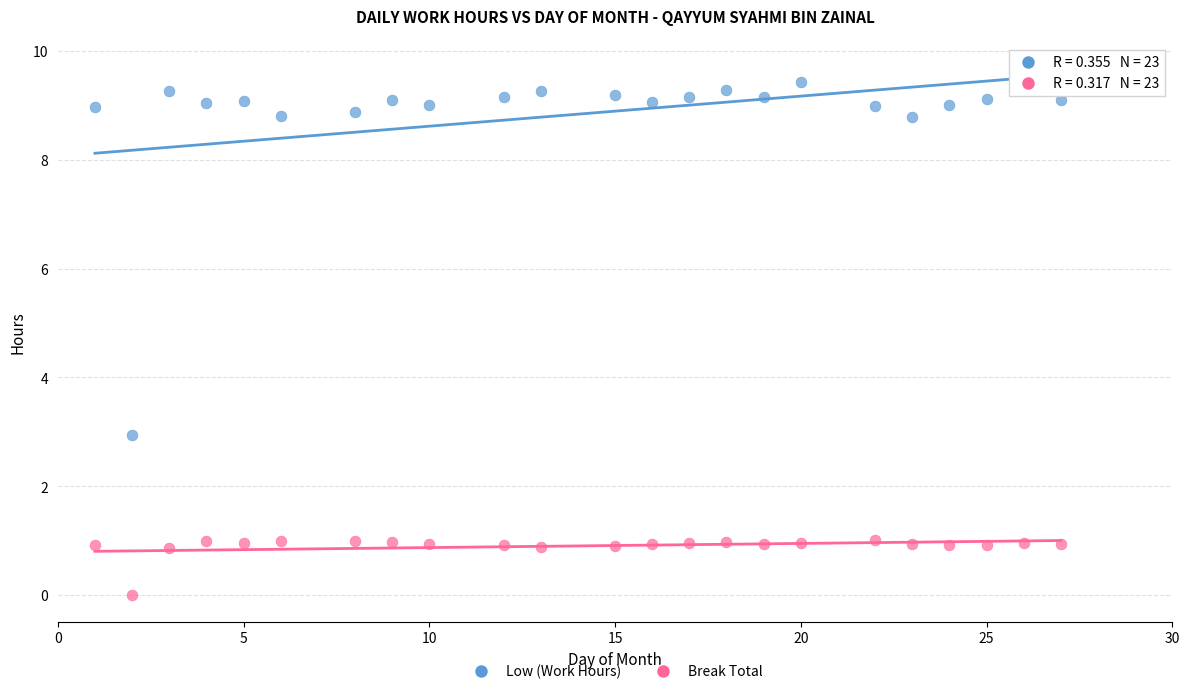

Across all data points, what is the range of X values (max minus min)?

26.0